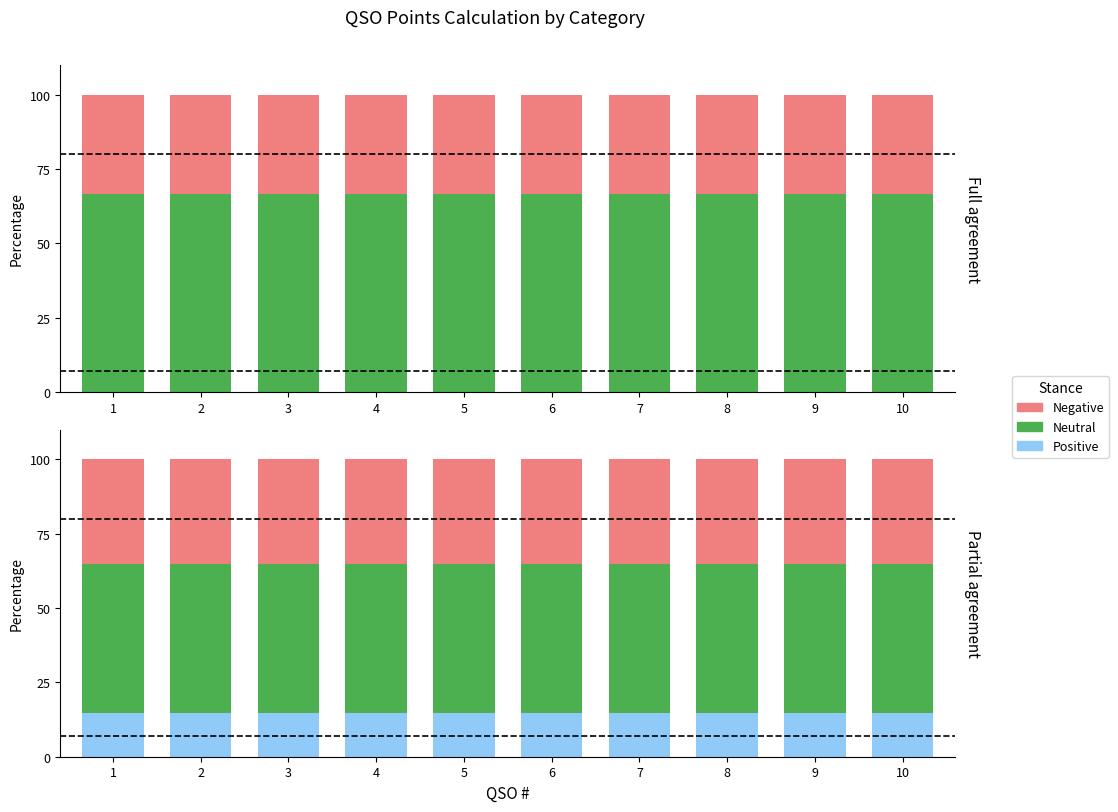

What is the value of the Negative bar at the 3rd from the left?

35.3